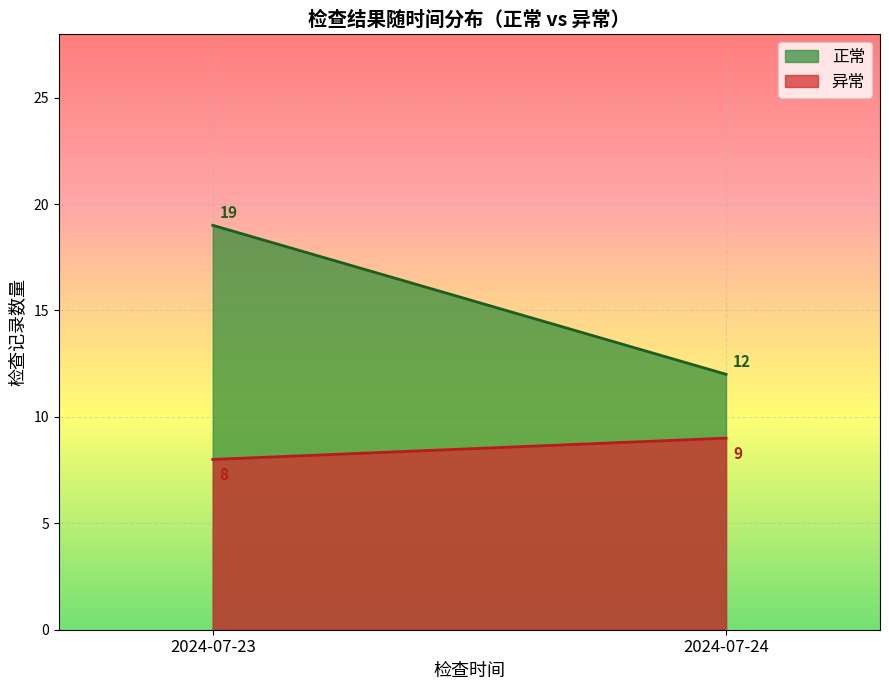

How many distinct data groups are displayed?

2